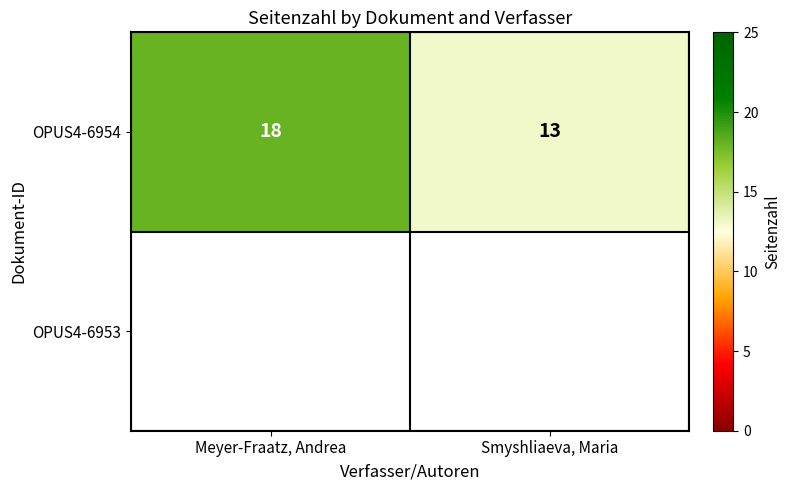

What is the average value?

16